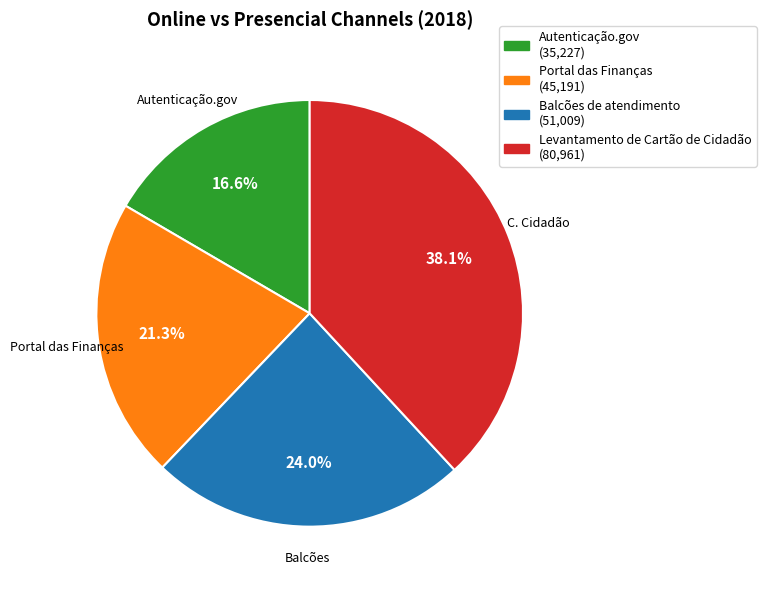

Is there a majority slice in this chart?

No